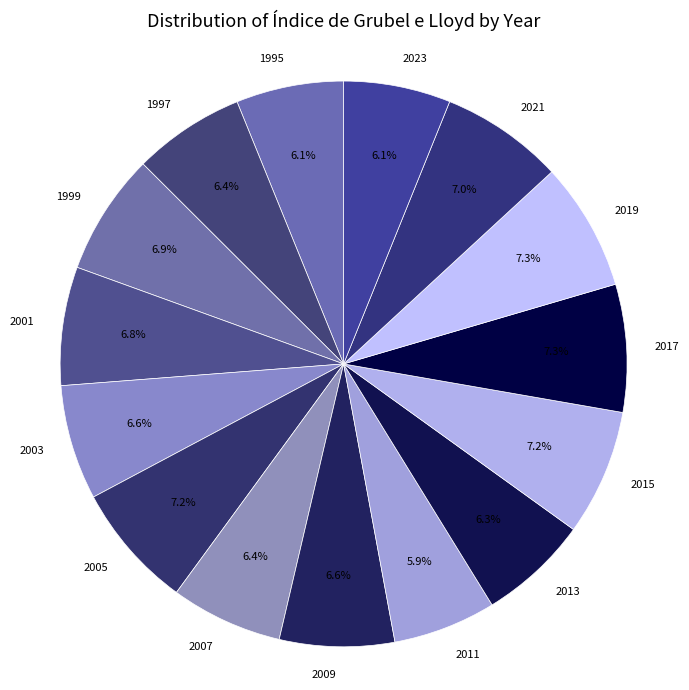

Does 2015 represent more than half of the total?

No